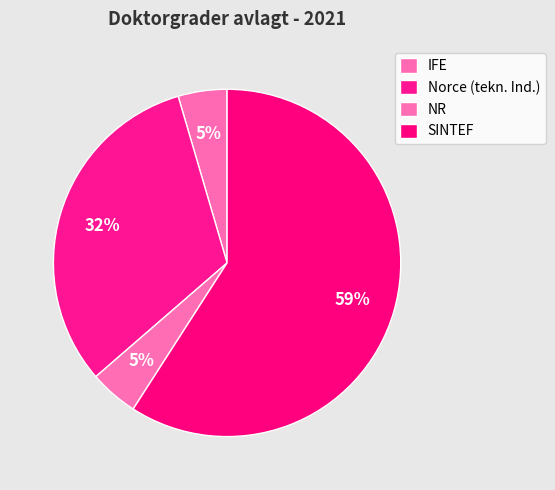

Count the number of slices in the pie.

4